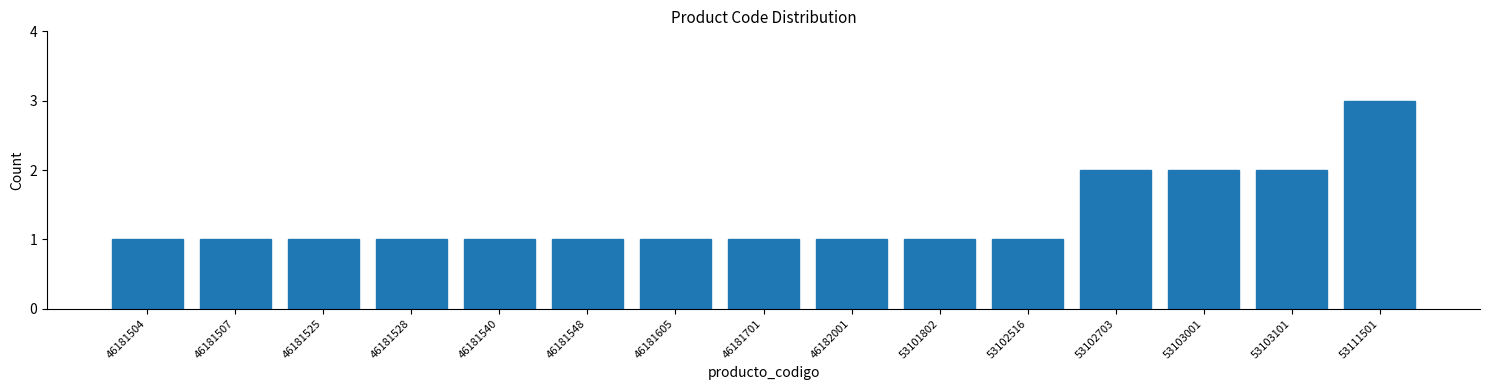

Reading left to right, transcribe all the data shown in this chart.

1	1	1	1	1	1	1	1	1	1	1	2	2	2	3